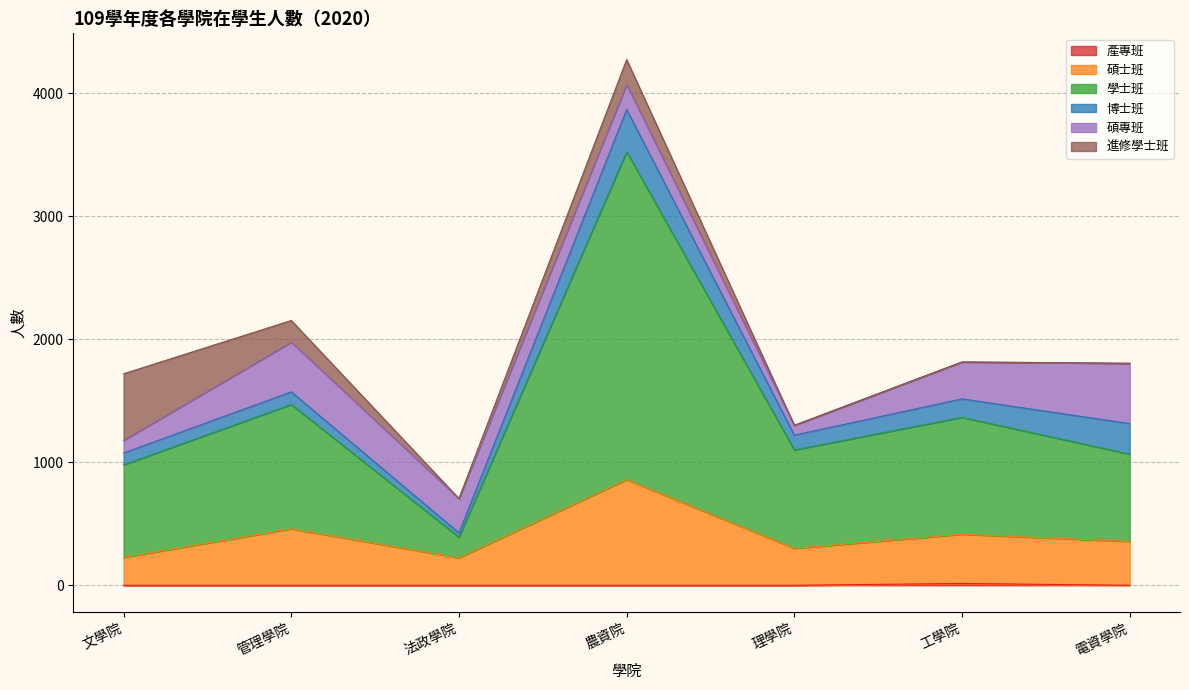

How many lines are shown in the chart?

6